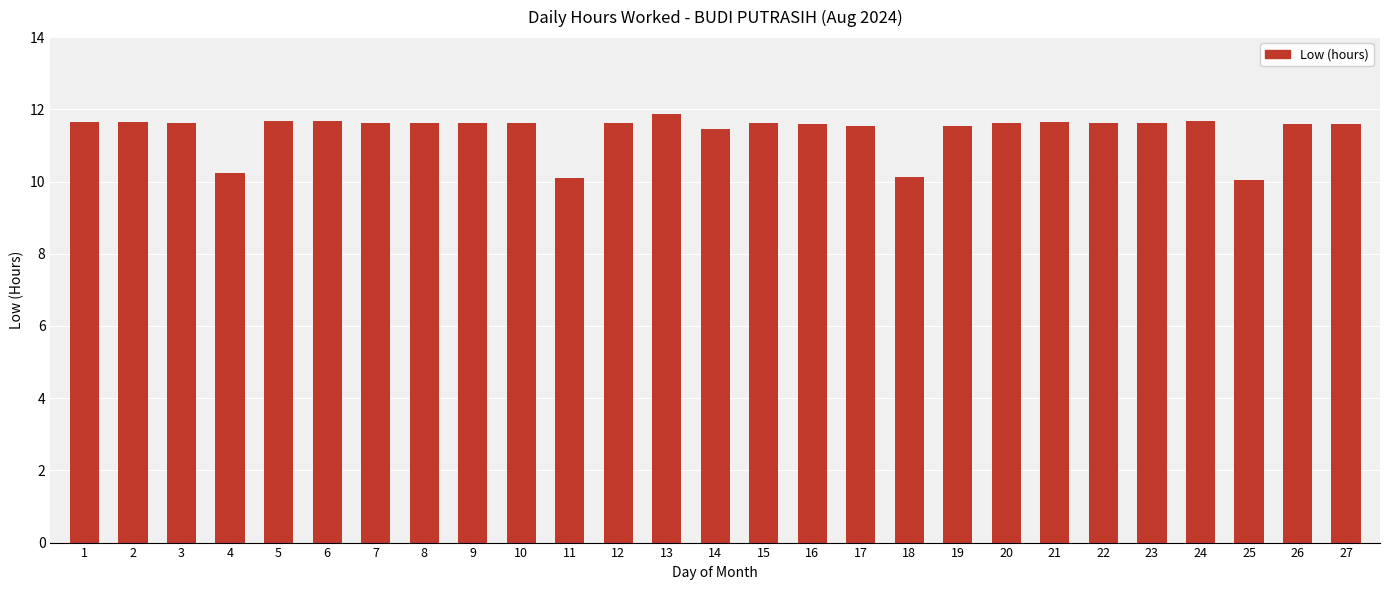

What is the average value?

11.4